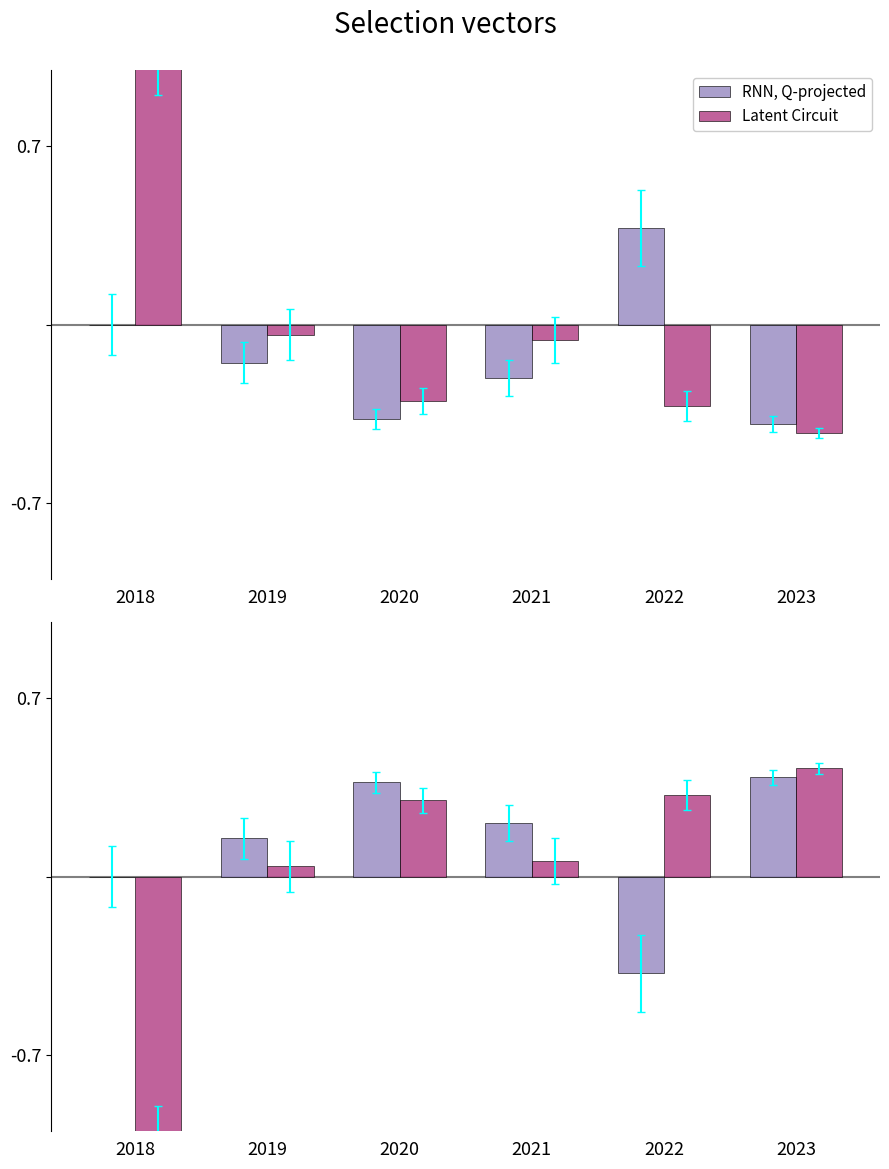

Which series changed the most between 2021 and 2022?

RNN, Q-projected